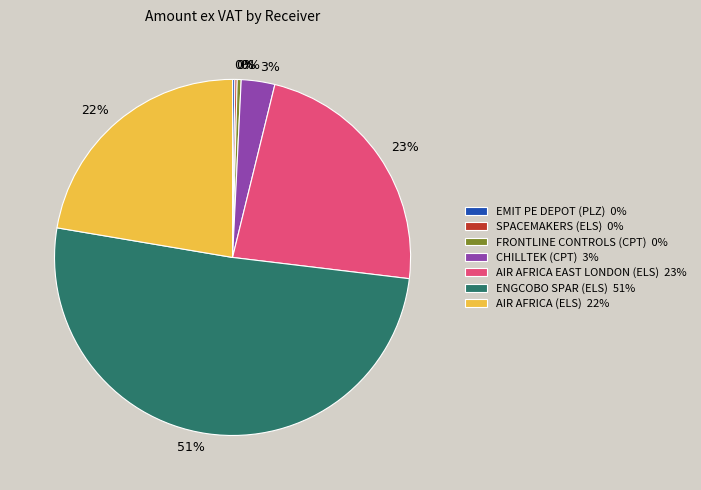

Is it true that CHILLTEK (CPT) is 3% of the pie?

True